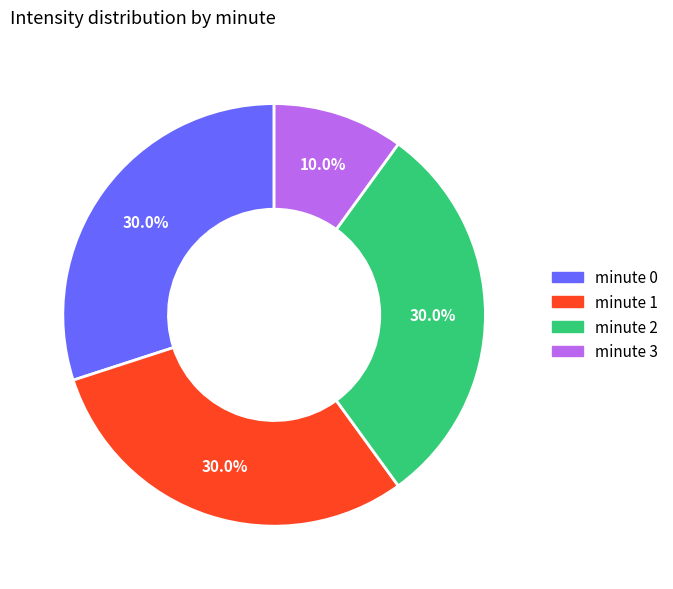

Is minute 0 the majority of the pie?

No